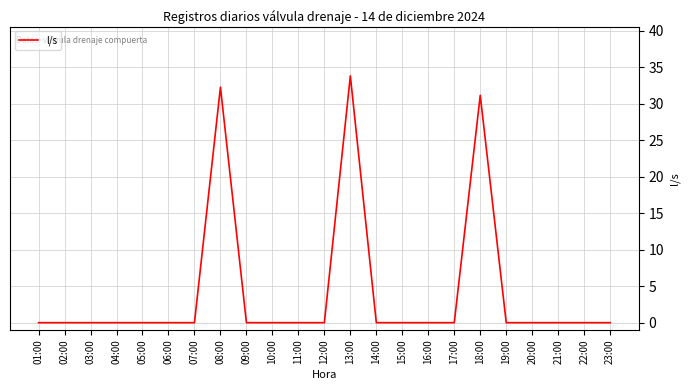

True or false: the data shows 12.5 at 06:00.

False